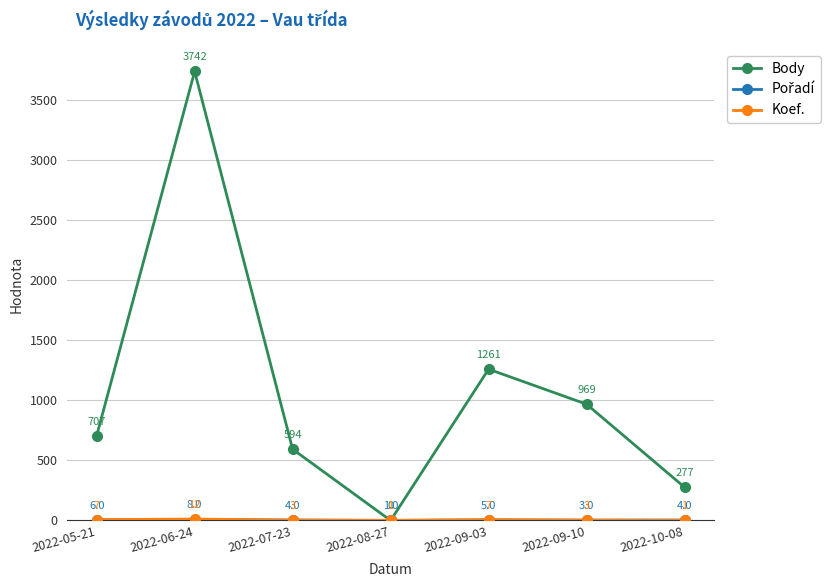

Which series has the widest spread of values?

Body